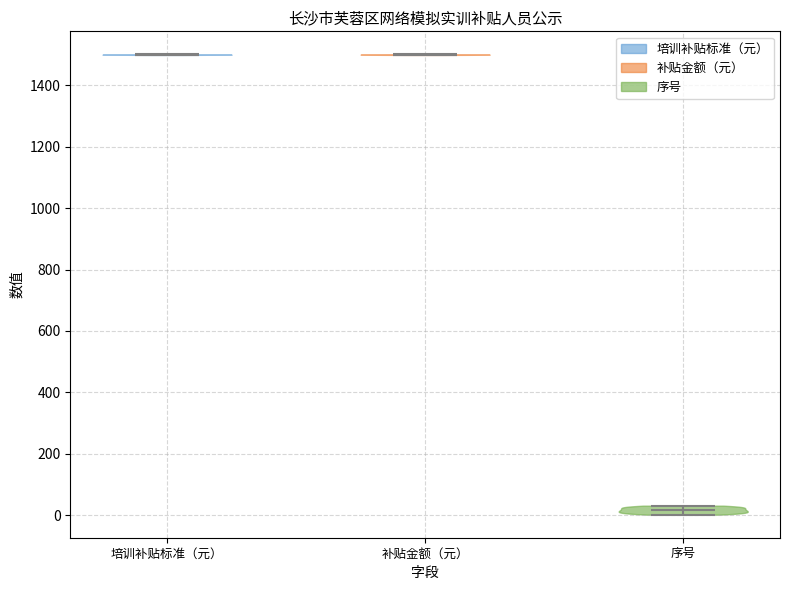

Reading left to right, read every violin against the y-axis: where its median line is, and the lowest and highest points it reaches. The values are not printed on the chart, so give them approximately, as read against the axis.

培训补贴标准（元）: median line 1500, lowest point 1500, highest point 1500
补贴金额（元）: median line 1500, lowest point 1500, highest point 1500
序号: median line 20, lowest point 0, highest point 40